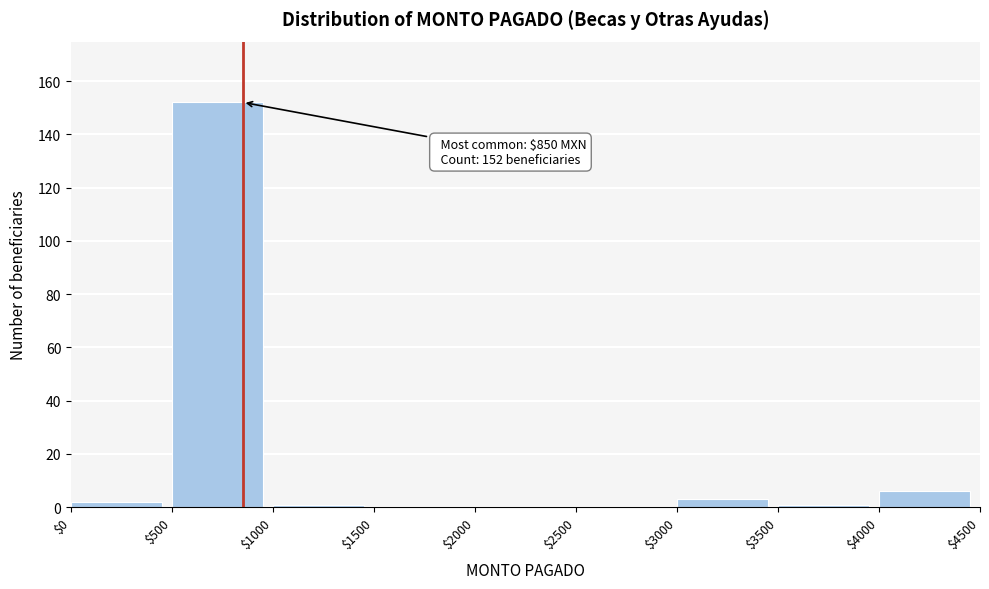

Which range on the x-axis has the tallest bar?

$500 to $1000